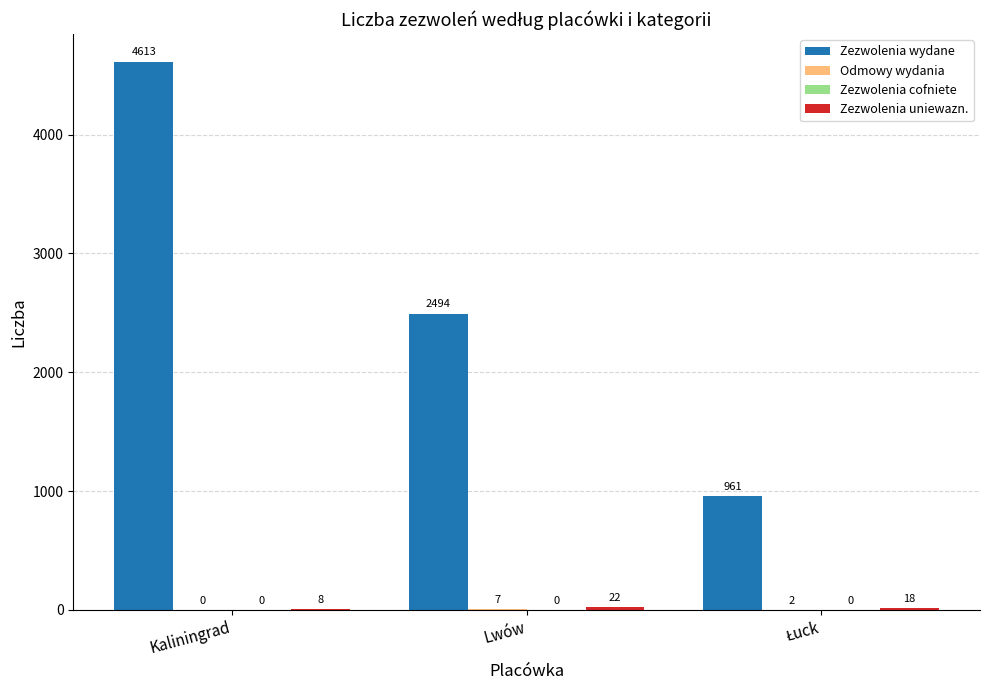

What is the spread (max minus min) of values at Kaliningrad?

4613